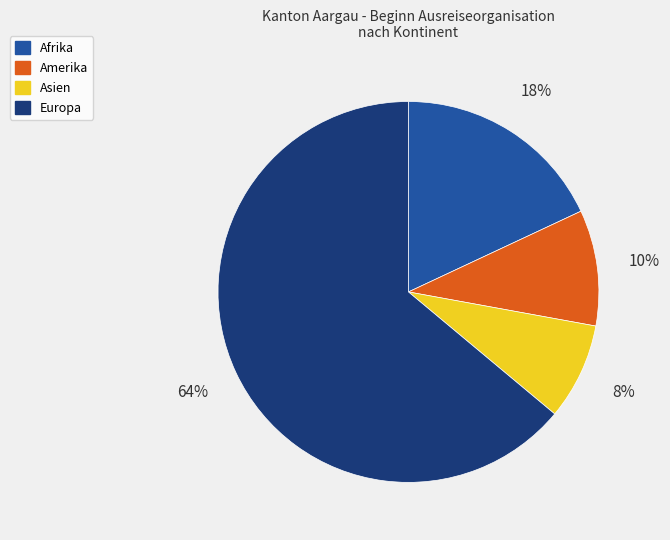

Which category has the smallest portion of the pie?

Asien